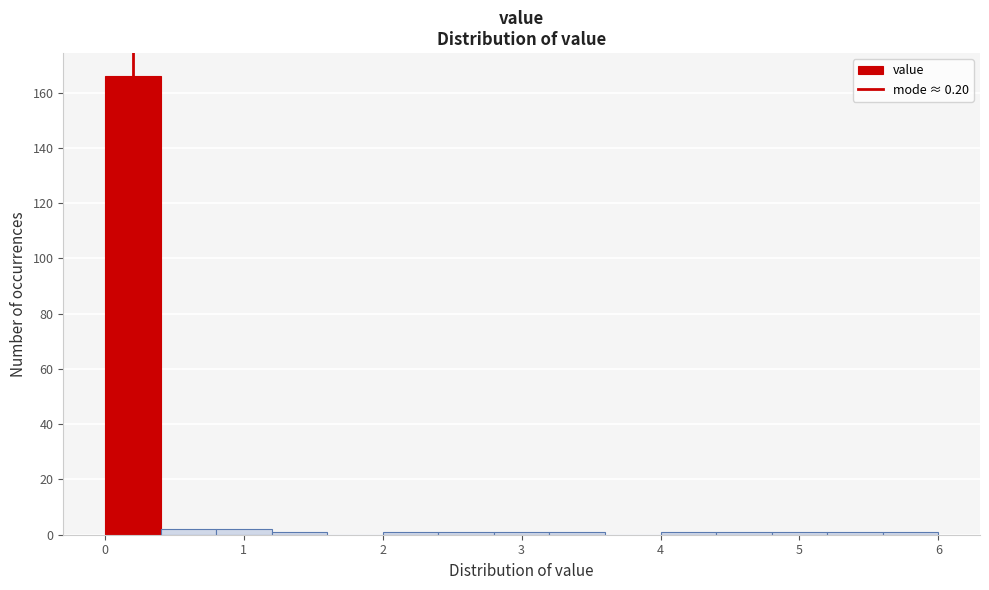

Which range on the x-axis has the tallest bar?

0.0 to 0.4